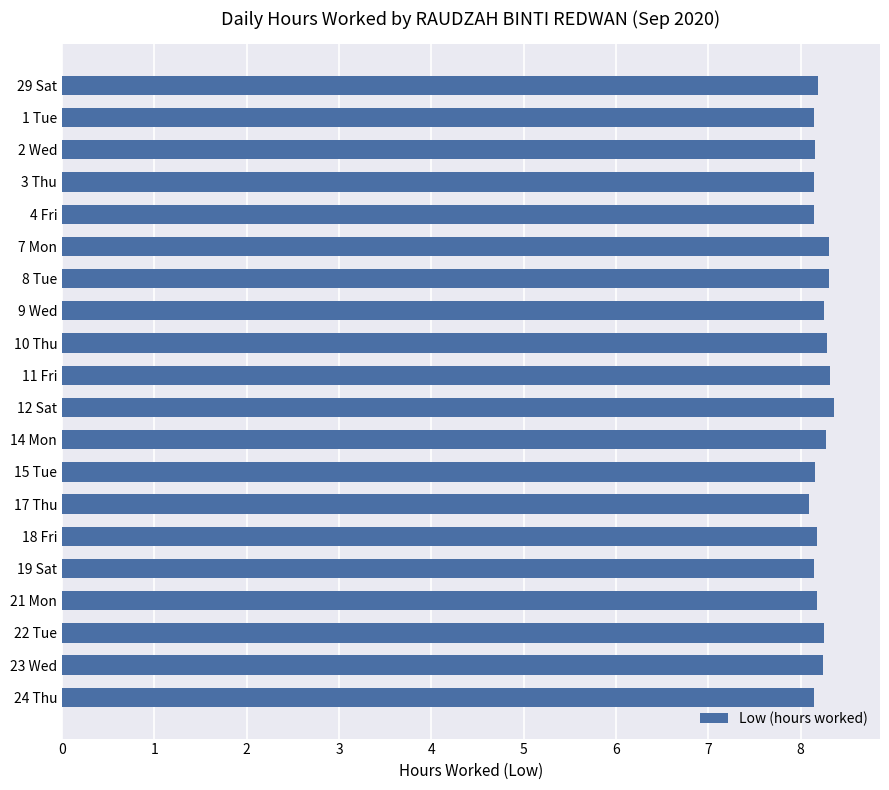

Is it true that the value at 18 Fri is 11.0?

False